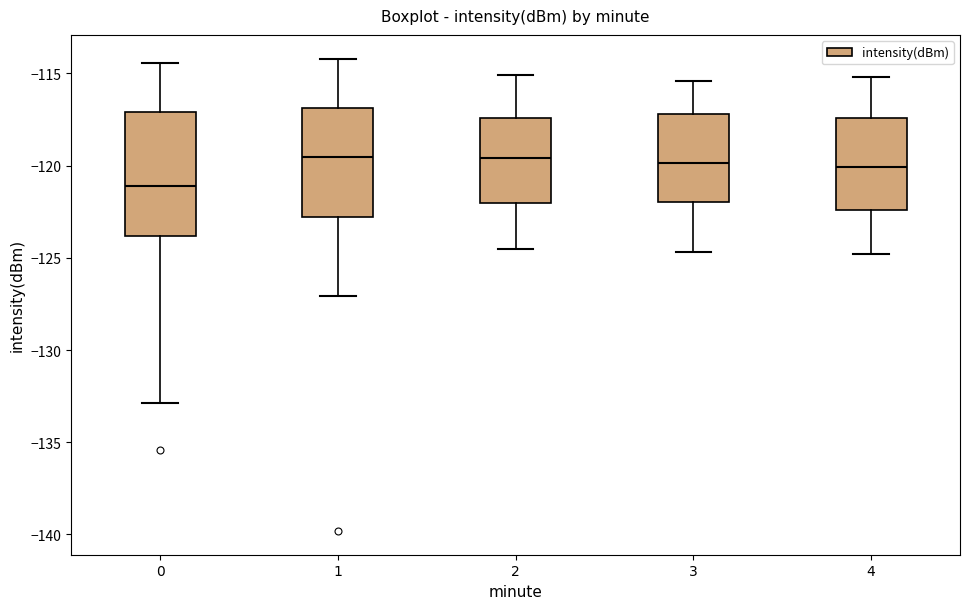

Where is the upper edge of the box at x = 2 on the y-axis? The values are not printed on the chart, so give them approximately, as read against the axis.

-117.5